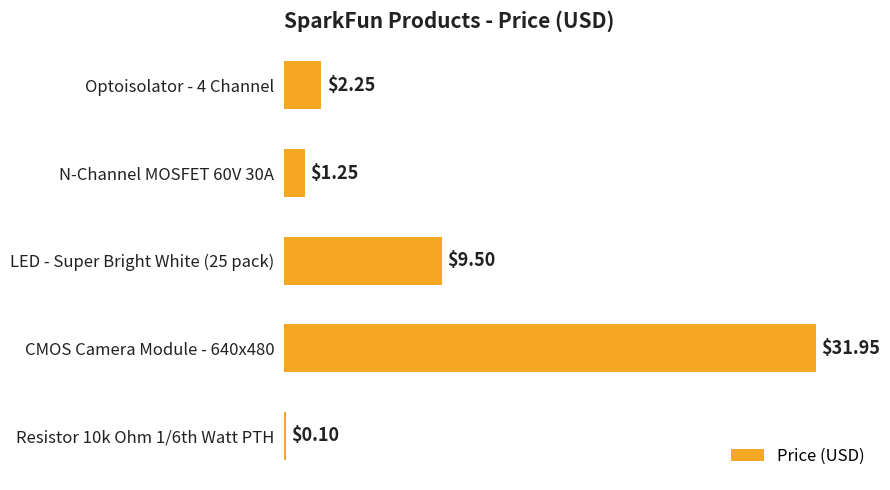

Between Resistor 10k Ohm 1/6th Watt PTH and Optoisolator - 4 Channel, which is larger?

Optoisolator - 4 Channel